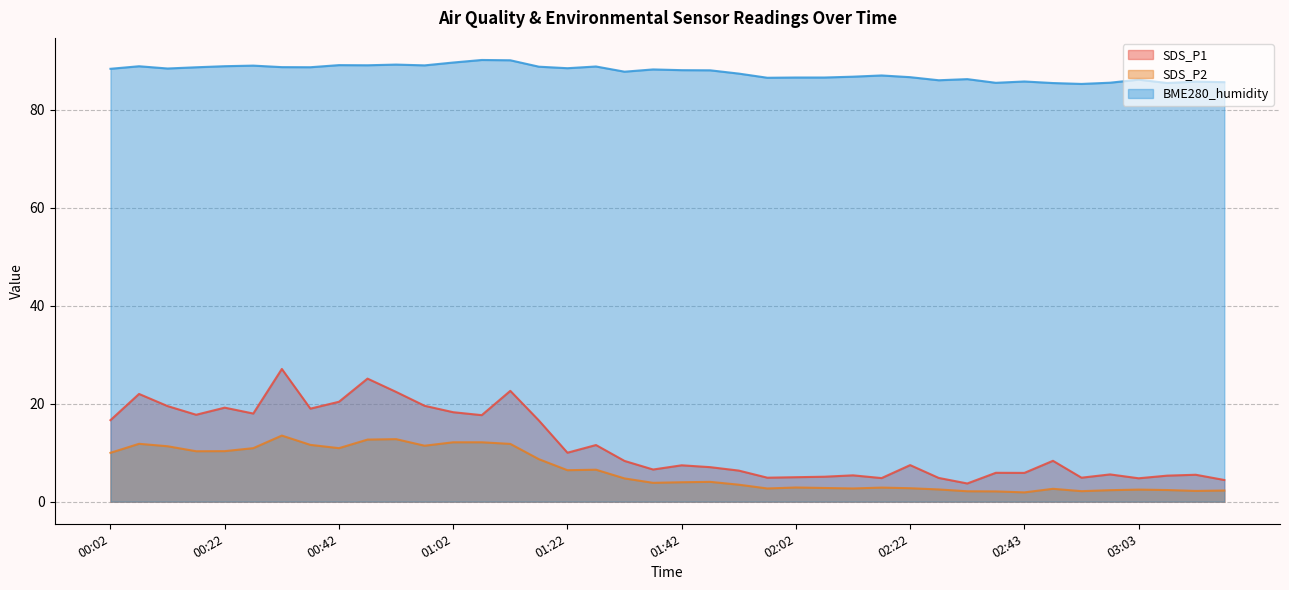

Reading right to left, what are all the values shown in this chart?

SDS_P1: 4.4	5.5	5.3	4.8	5.6	4.9	8.3	5.9	5.9	3.7	4.8	7.5	4.8	5.4	5.1	5.0	4.9	6.3	7.0	7.4	6.6	8.3	11.6	10.0	16.6	22.6	17.7	18.3	19.6	22.4	25.1	20.4	19.0	27.1	18.0	19.2	17.8	19.5	22.0	16.6
SDS_P2: 2.3	2.2	2.4	2.5	2.4	2.1	2.6	1.9	2.1	2.1	2.5	2.8	2.9	2.7	2.8	2.9	2.7	3.5	4.0	4.0	3.9	4.8	6.5	6.4	8.7	11.8	12.1	12.1	11.4	12.8	12.7	10.9	11.6	13.5	10.9	10.3	10.3	11.3	11.8	10.0
BME280_humidity: 85.7	85.8	85.5	86.2	85.5	85.3	85.5	85.8	85.5	86.3	86.0	86.7	87.0	86.8	86.6	86.6	86.6	87.4	88.1	88.1	88.3	87.8	88.9	88.5	88.8	90.1	90.2	89.7	89.1	89.2	89.1	89.1	88.7	88.7	89.0	88.9	88.7	88.5	88.9	88.4